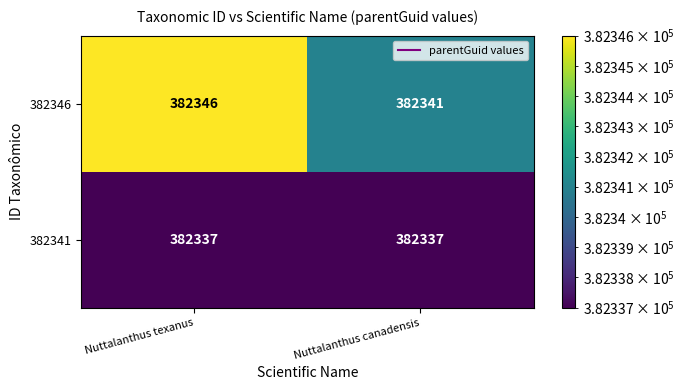

List the series in order of their peak value, lowest first.

382341, 382346